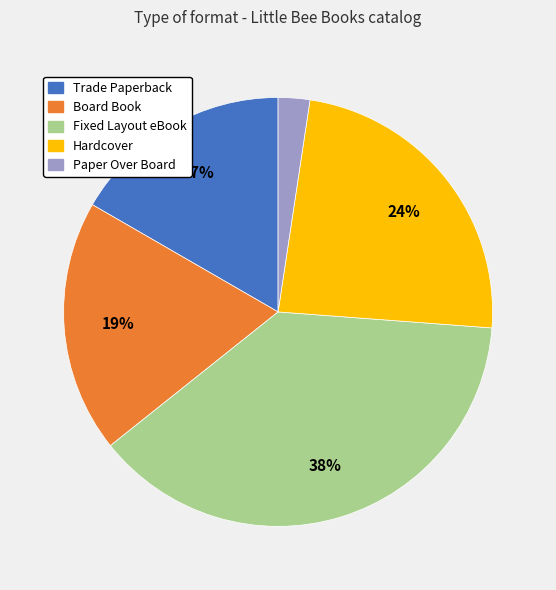

To the nearest percent, what is the average slice percentage?

20%